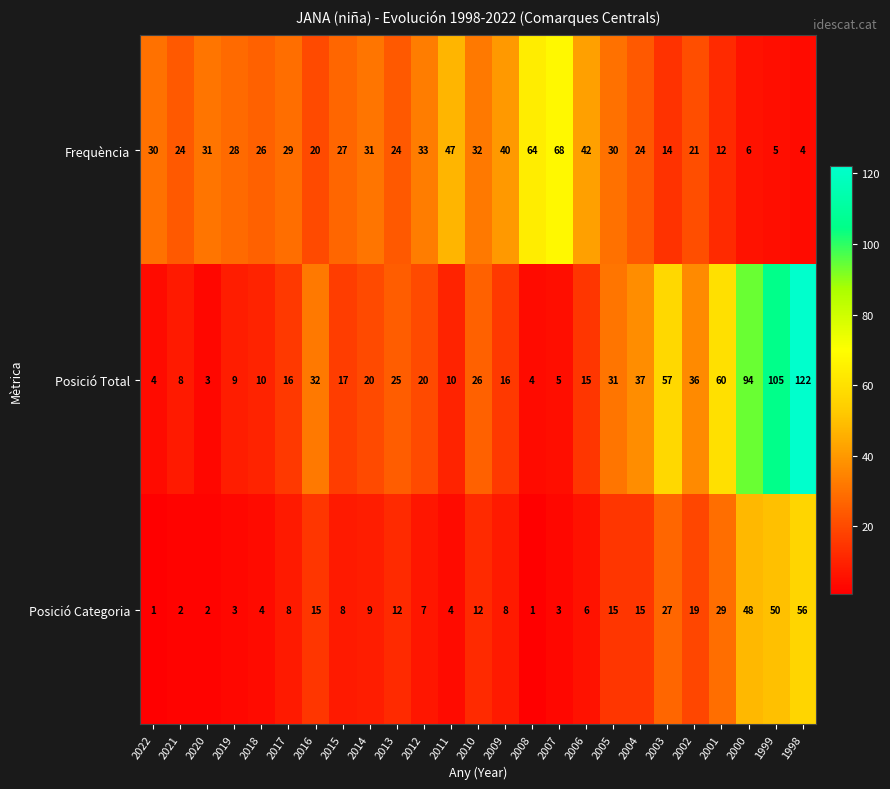

What is the average value of the Posició Categoria series?

15